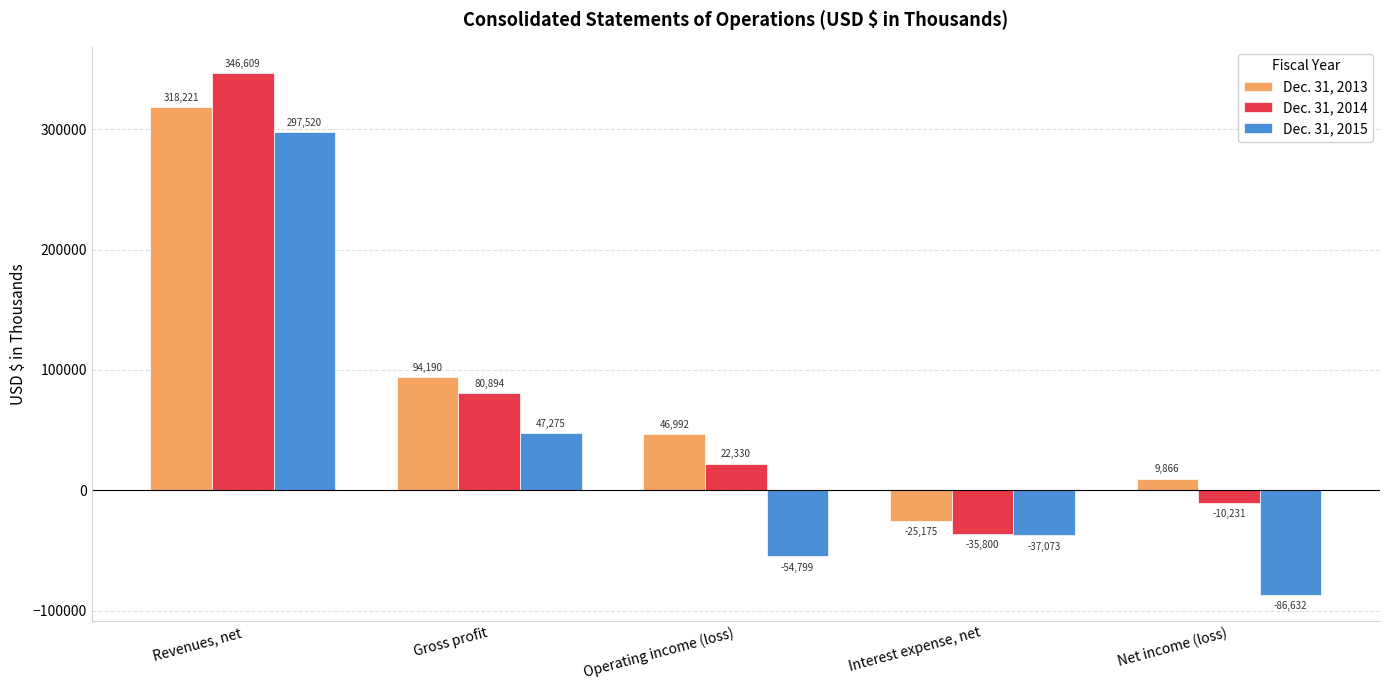

How many groups of bars are there?

5